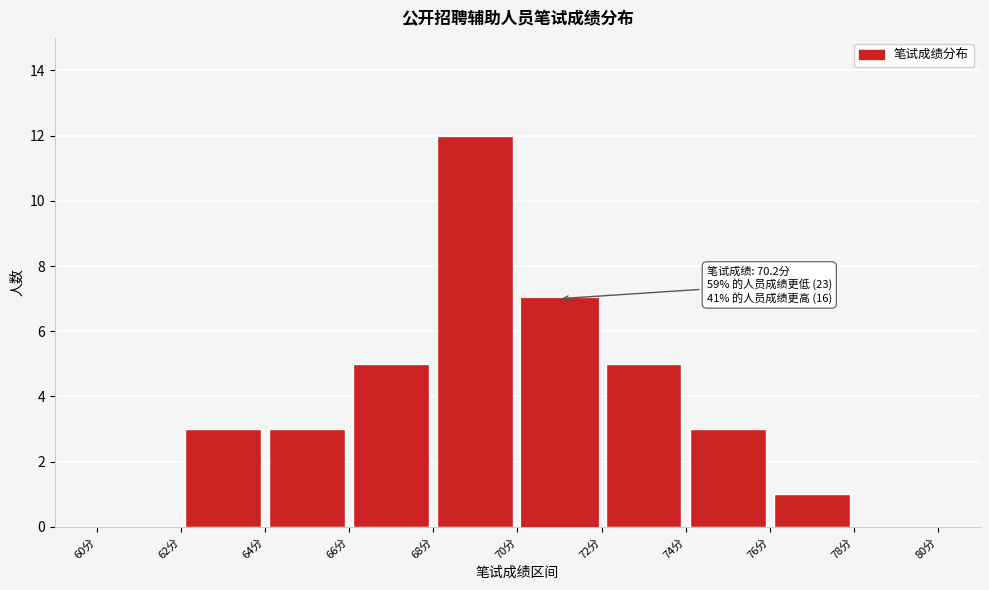

Over which range of the x-axis is the bar tallest?

68 to 70